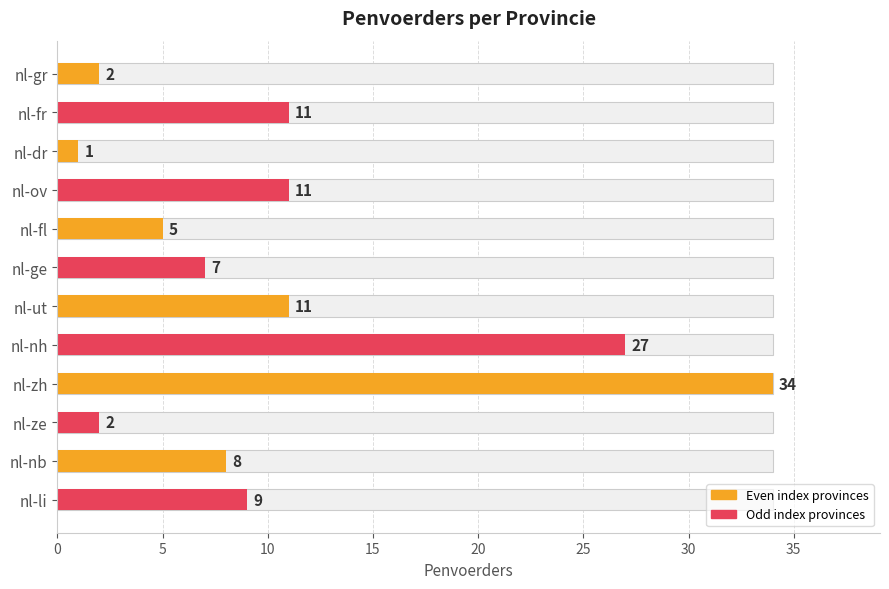

What is the minimum value shown in the chart?

1